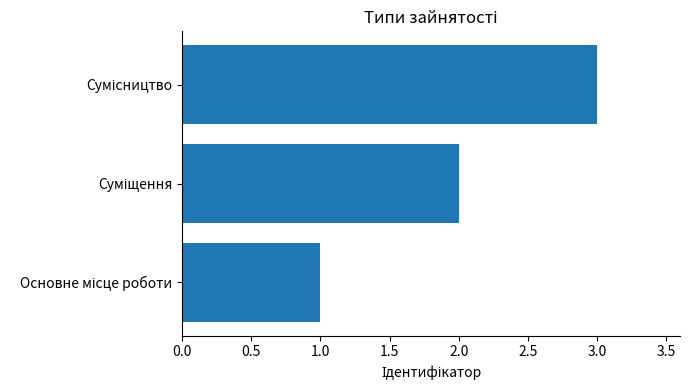

What is the greatest value displayed?

3